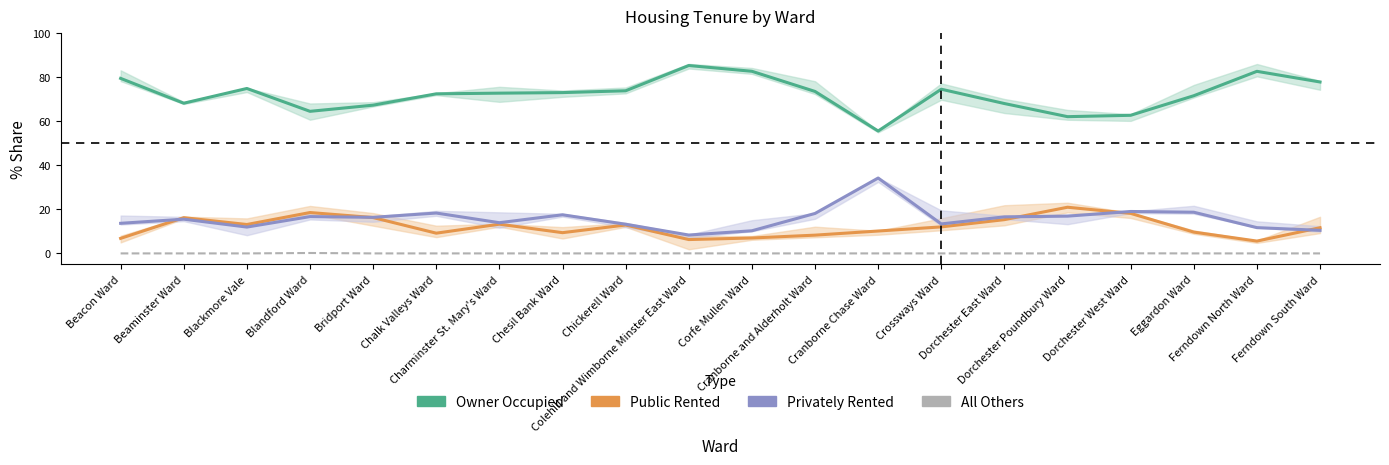

How many intersections are there between % of households public rented and % of households privately rented?

5